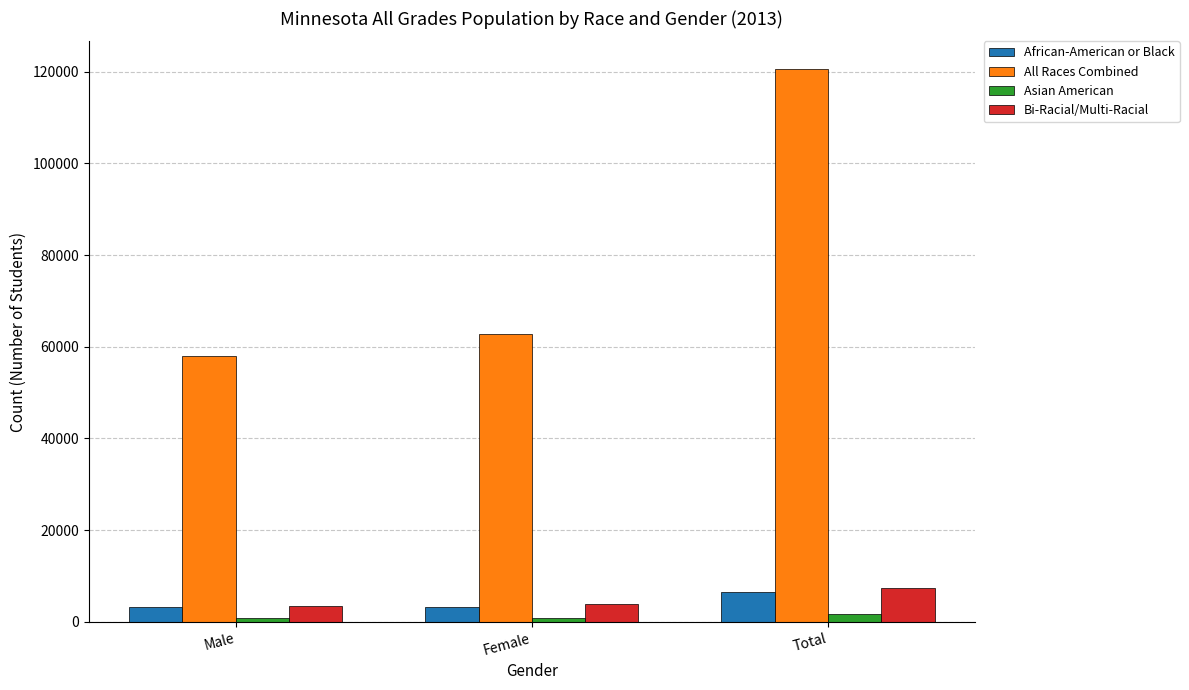

What is the total value across all series at Male?

65552